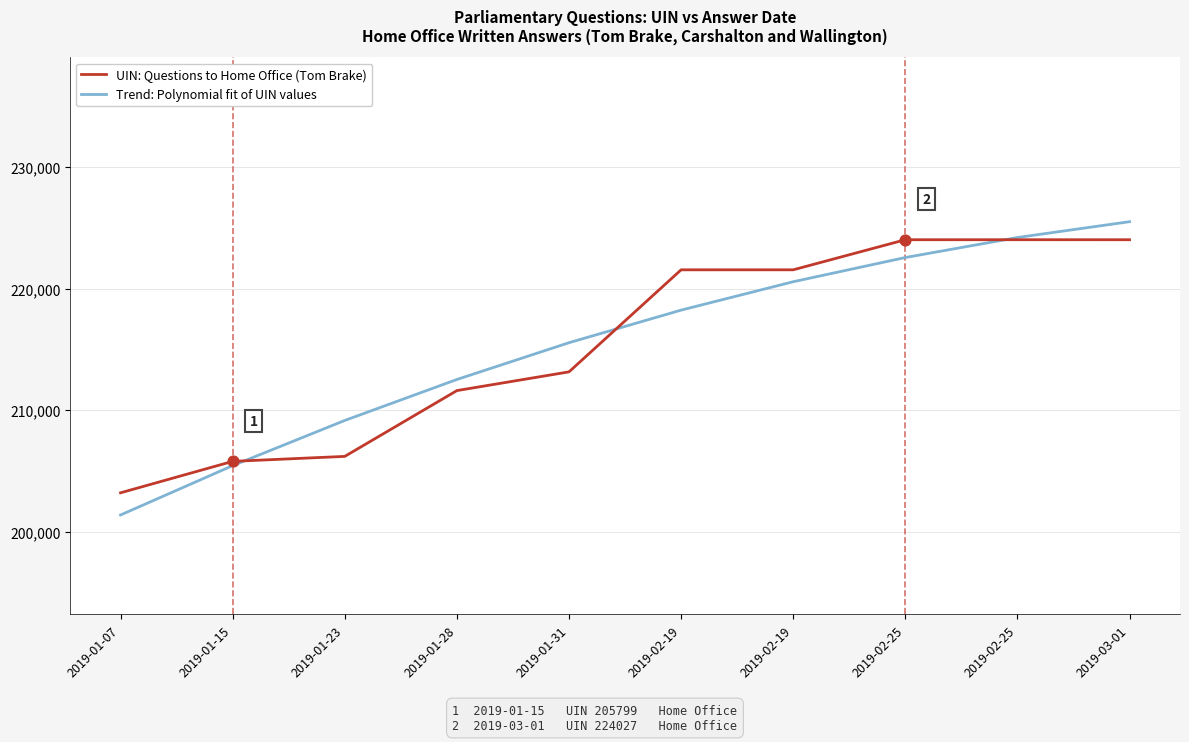

What are all the series names shown in the legend?

UIN: Questions to Home Office (Tom Brake), Trend: Polynomial fit of UIN values